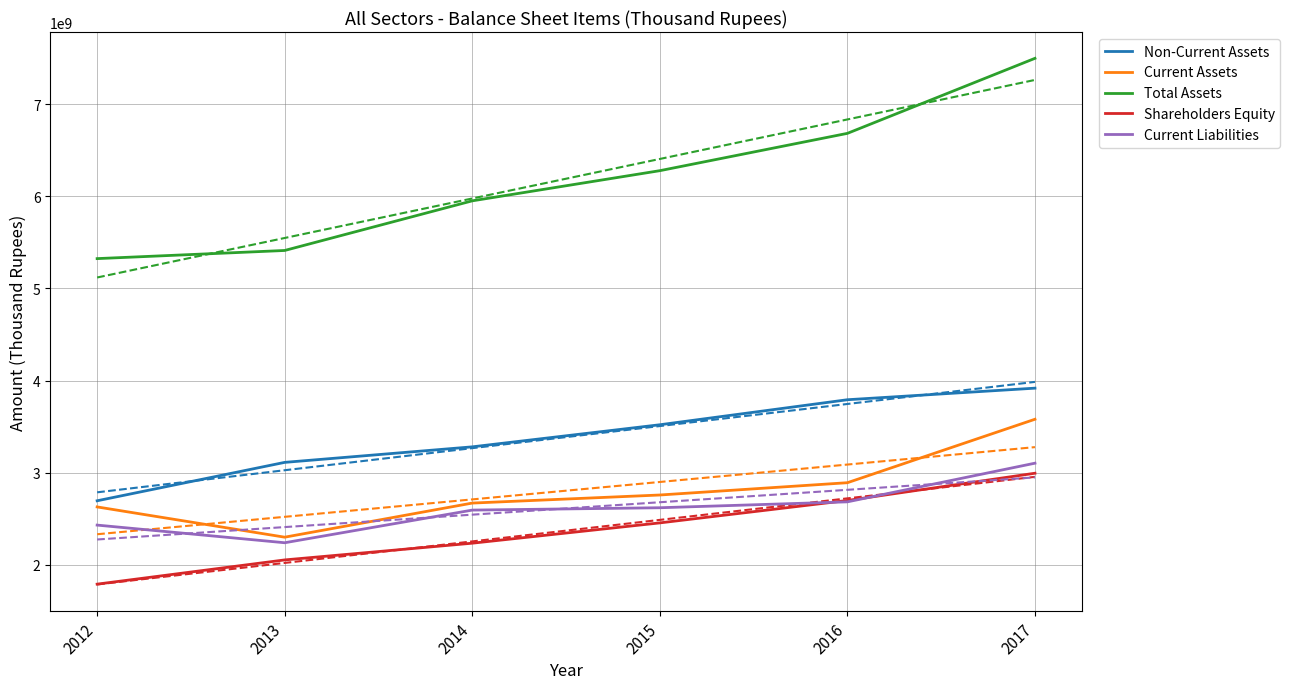

Reading left to right, transcribe all the data shown in this chart.

Non-Current Assets: 2012=2694994578	2013=3111780870	2014=3280350726	2015=3520045659	2016=3791632924	2017=3917300355
Current Assets: 2012=2628277578	2013=2299852262	2014=2670052914	2015=2757670718	2016=2891086113	2017=3579812850
Total Assets: 2012=5323272155	2013=5411633132	2014=5950403640	2015=6277716377	2016=6682719037	2017=7497113205
Shareholders Equity: 2012=1790137438	2013=2053037936	2014=2234606659	2015=2455000302	2016=2698253435	2017=2993933375
Current Liabilities: 2012=2431040141	2013=2239479046	2014=2593831497	2015=2619346161	2016=2683414022	2017=3103004675